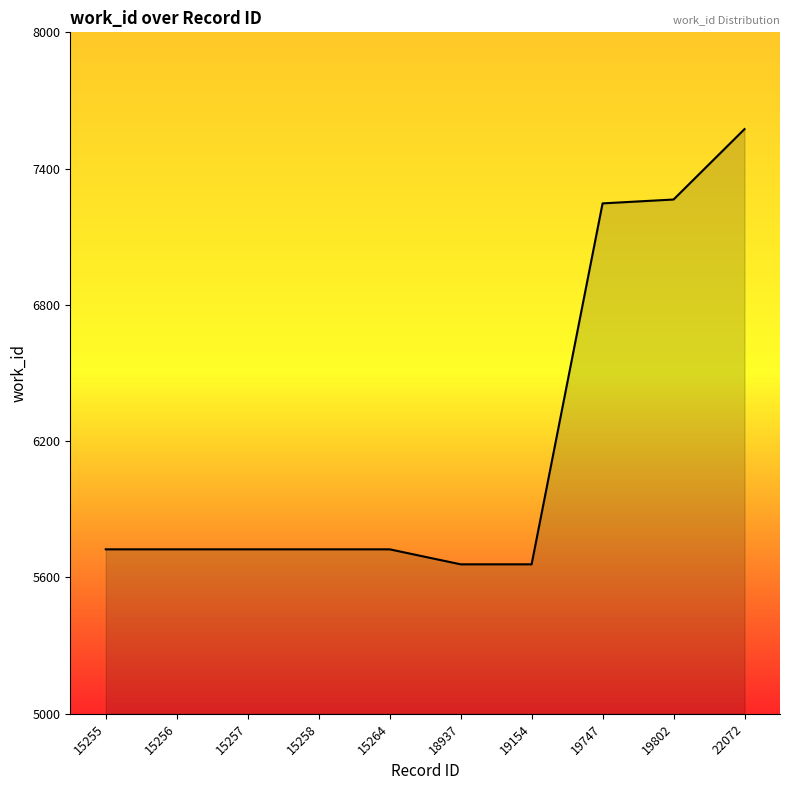

True or false: the data shows 9876 at 19802.

False